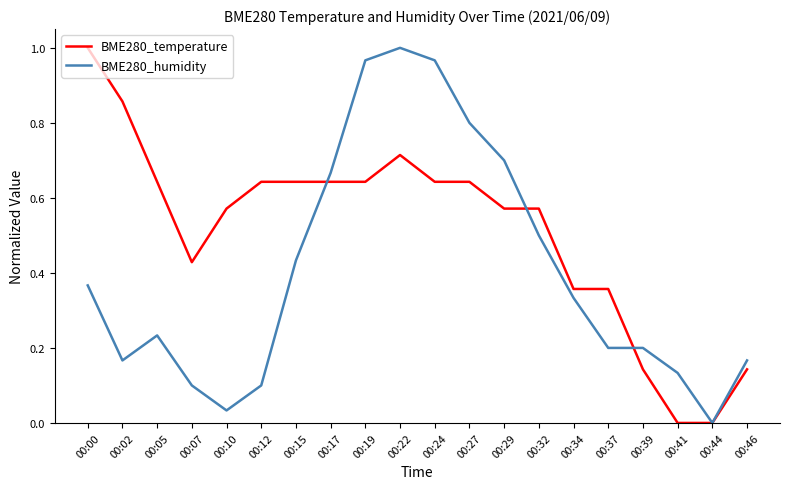

How many values in the BME280_humidity series exceed 0?

19